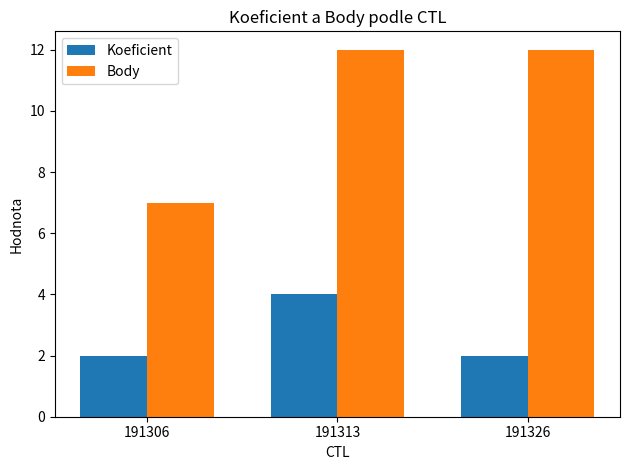

Rank the series by their average value, from lowest to highest.

Koeficient, Body